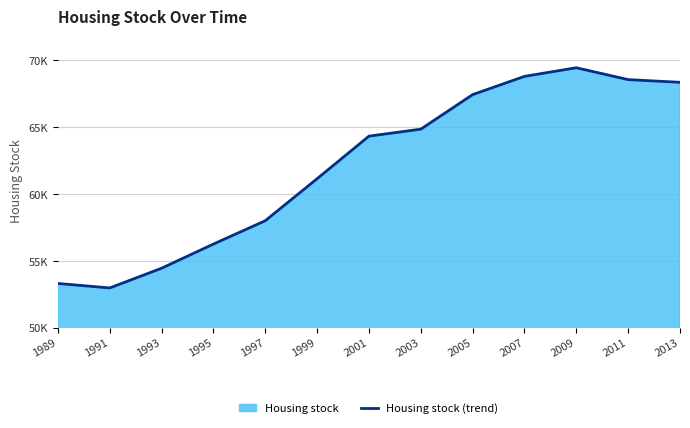

What is the sum of the values at 2013 and 2007?

137160